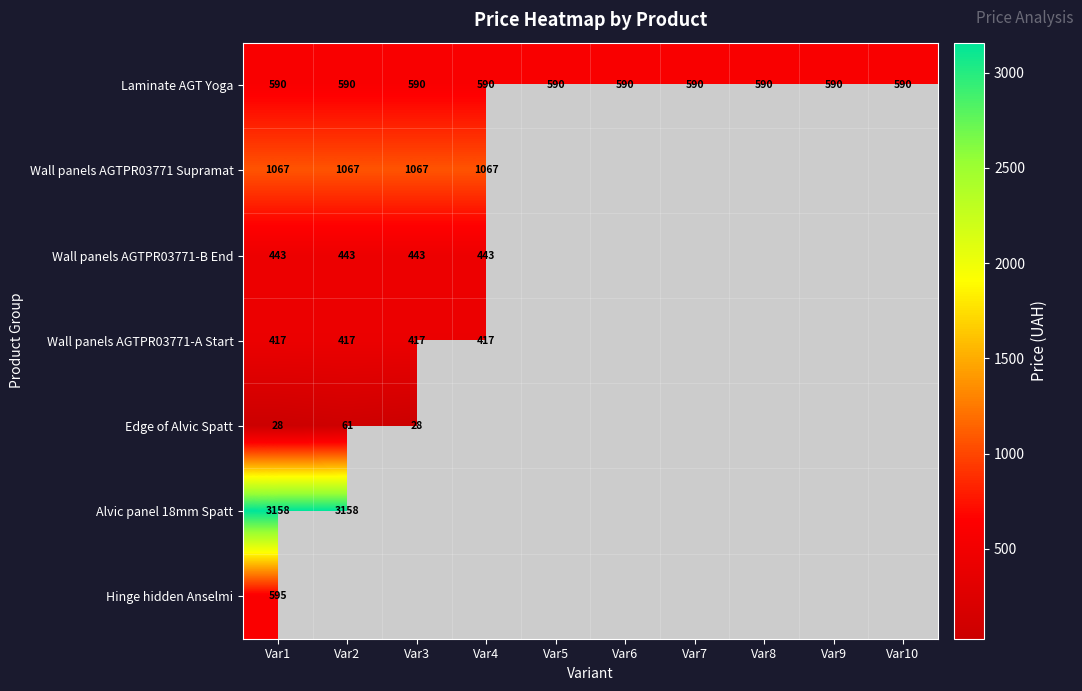

Is the value of Alvic panel 18mm Spatt at Var2 greater than the value of Wall panels AGTPR03771-A Start at Var2?

Yes